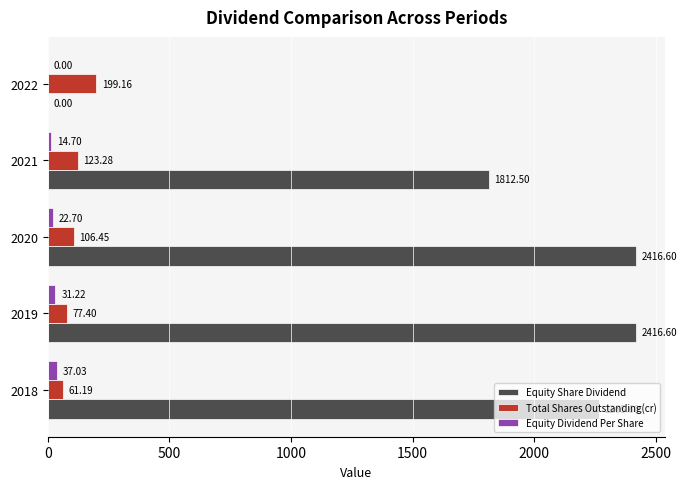

Between 2019 and 2022, which series saw the biggest shift?

Equity Share Dividend